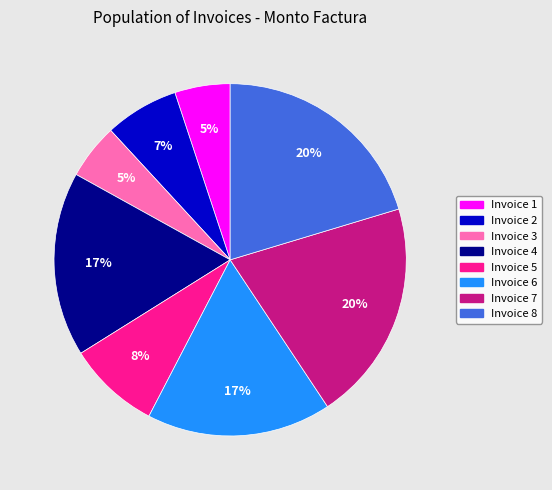

Count the number of slices in the pie.

8